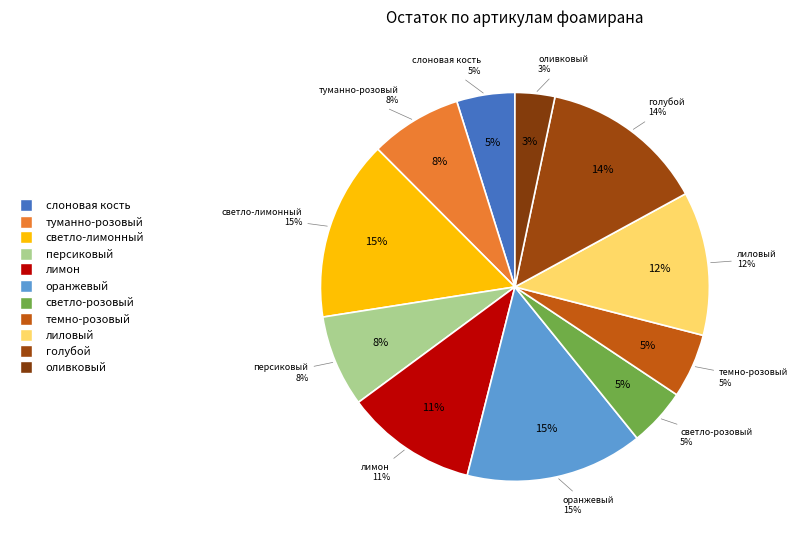

To the nearest percent, what percentage of the pie is светло-розовый?

5%